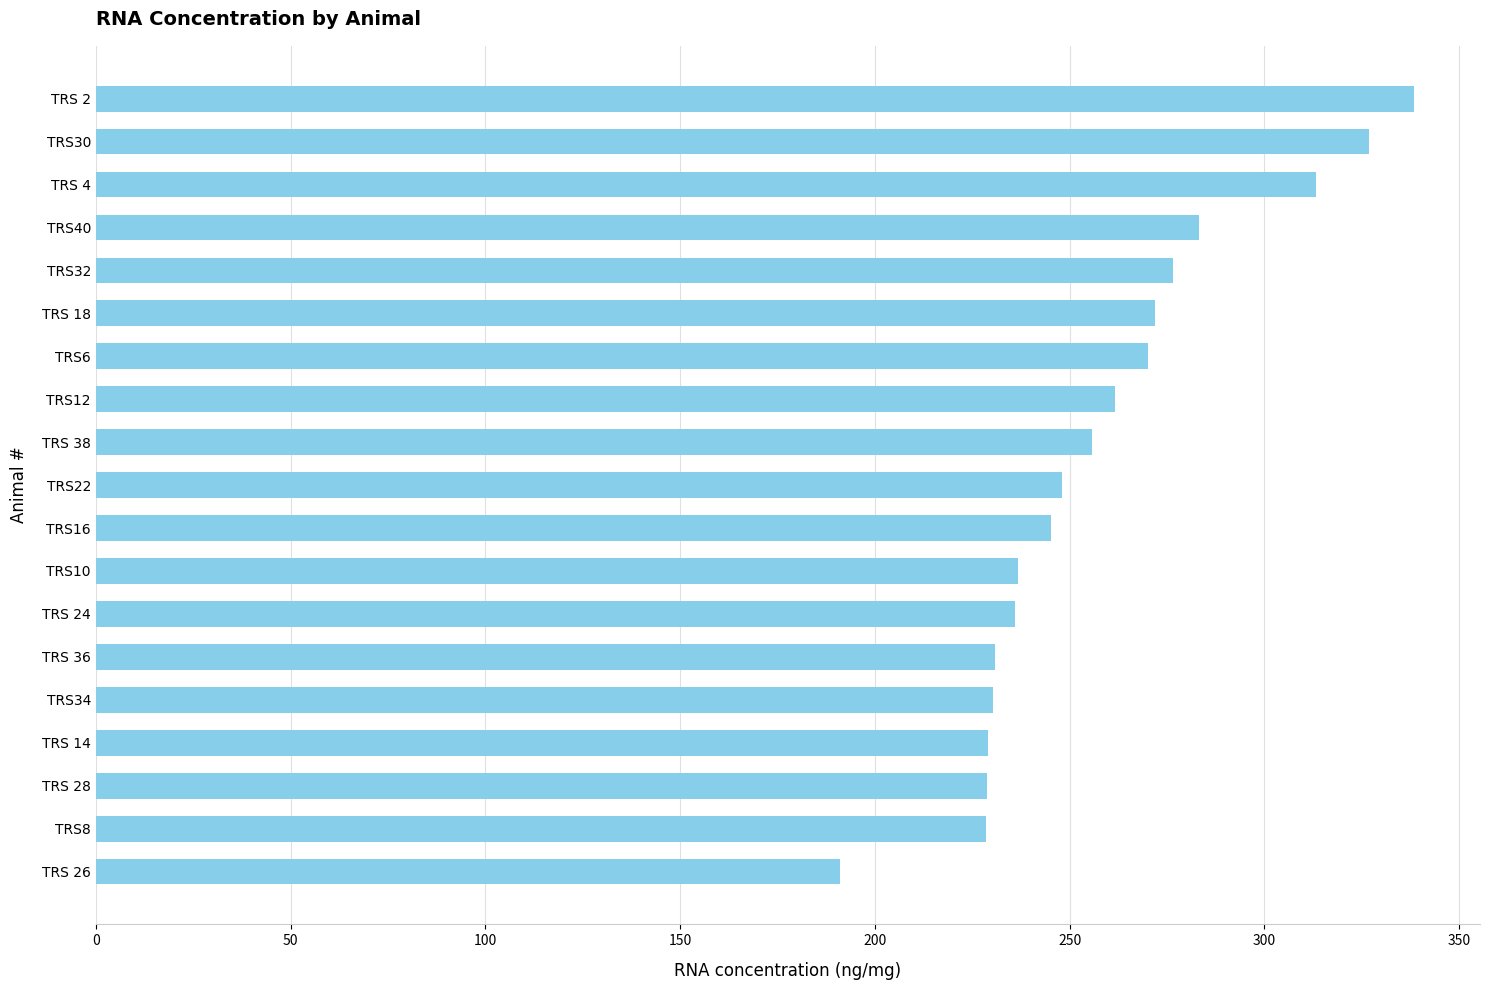

What is the change in value from TRS12 to TRS40?

+21.6